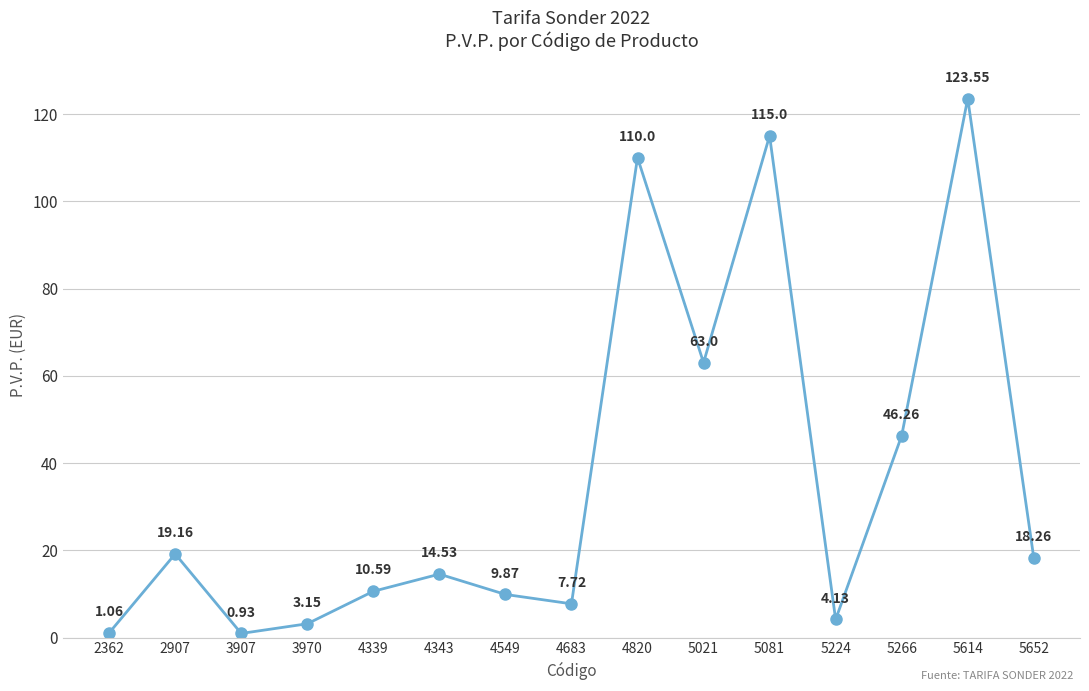

What is the difference between the maximum and minimum values?

122.6